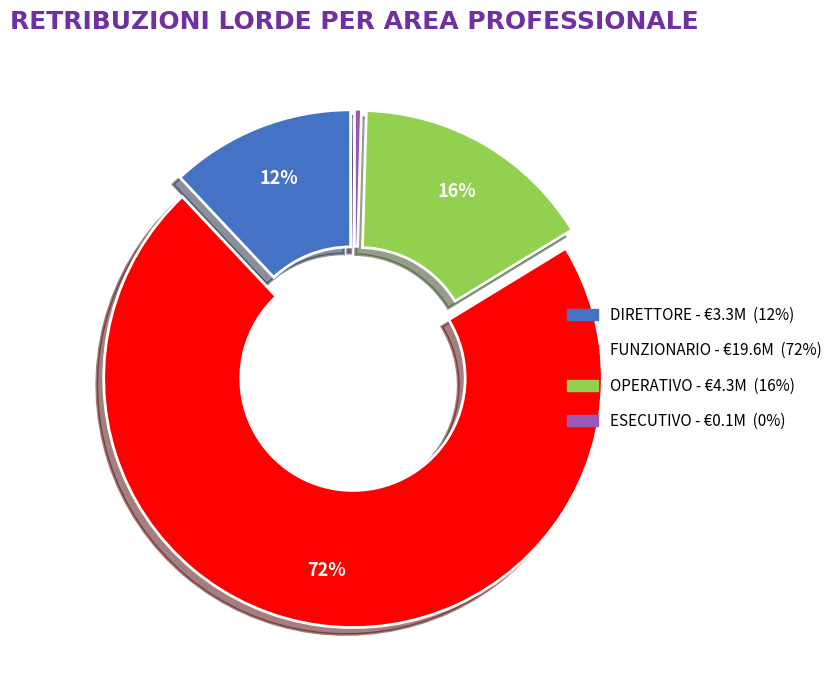

What is the ratio of the value at DIRETTORE to the value at FUNZIONARIO?

0.2